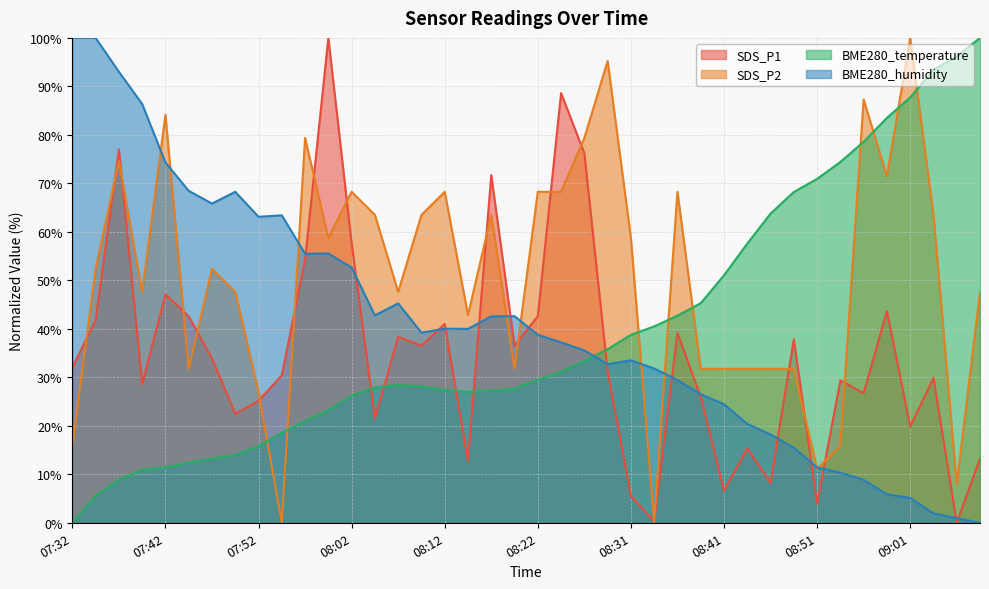

Rank the series by their maximum value, from lowest to highest.

SDS_P1, SDS_P2, BME280_temperature, BME280_humidity